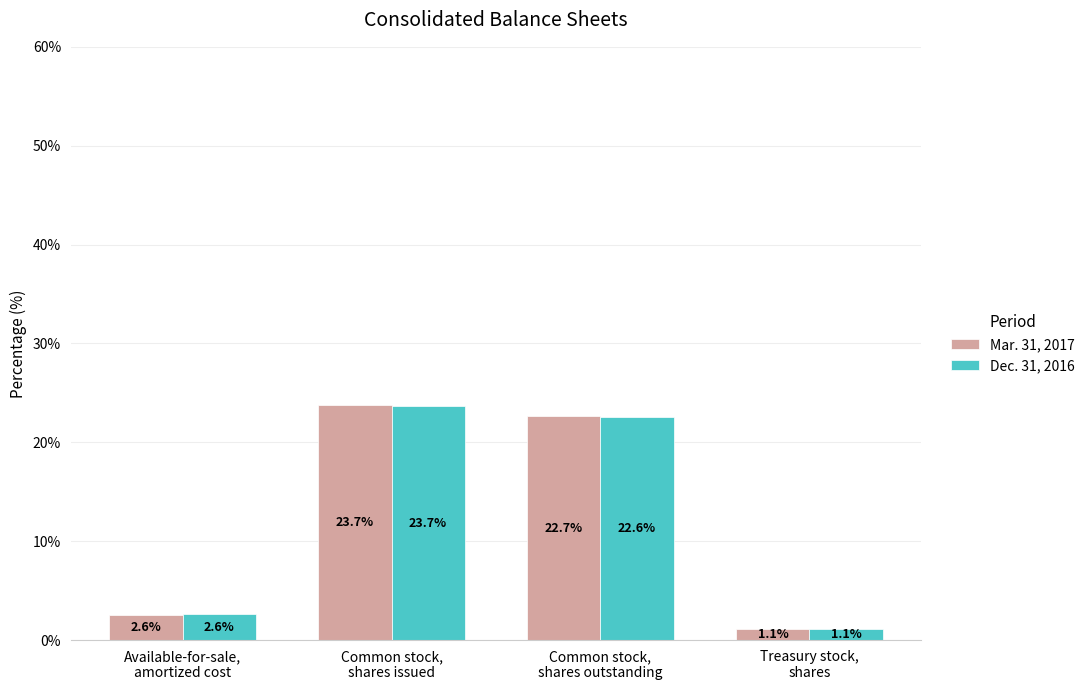

Rank the series by their average value, from lowest to highest.

Dec. 31, 2016, Mar. 31, 2017